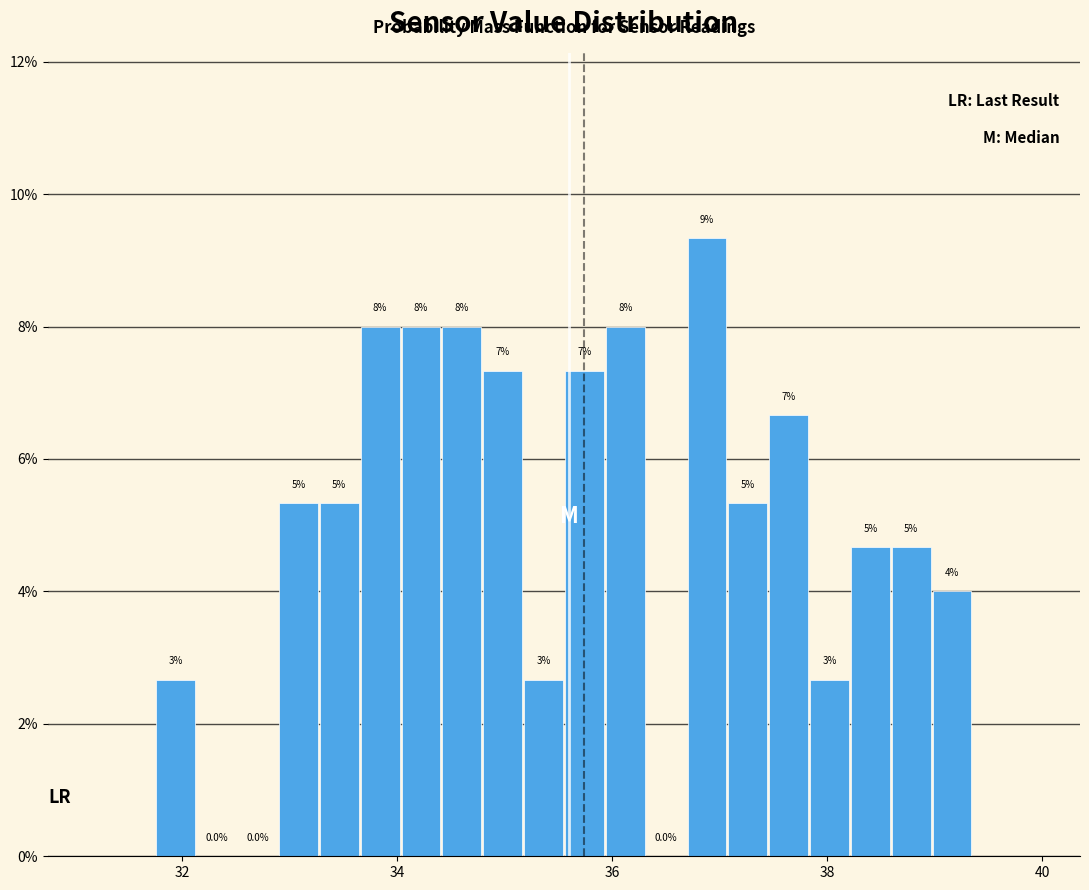

Around what value on the x-axis is the tallest bar? Give the approximate position of its centre, as read against the axis.

36.8